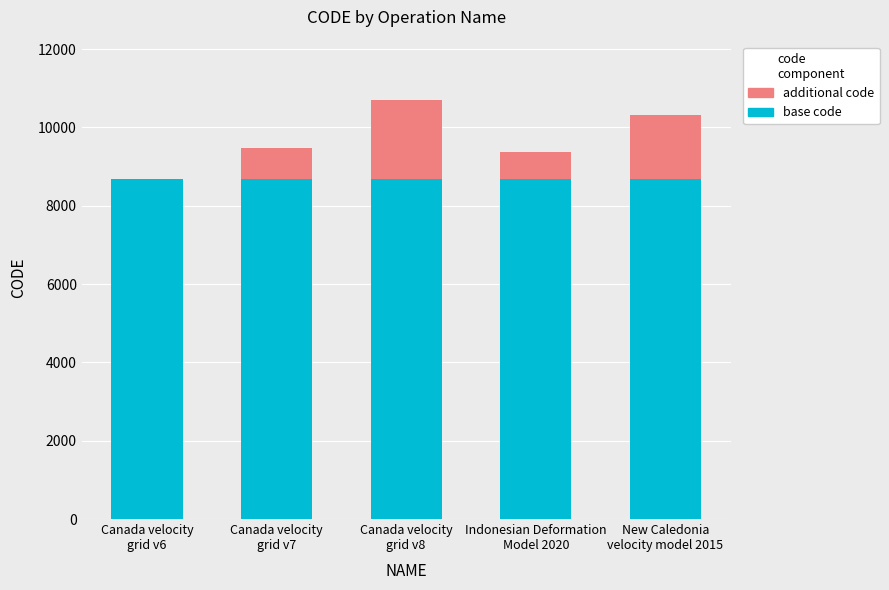

What is the sum of all base code values?

43380